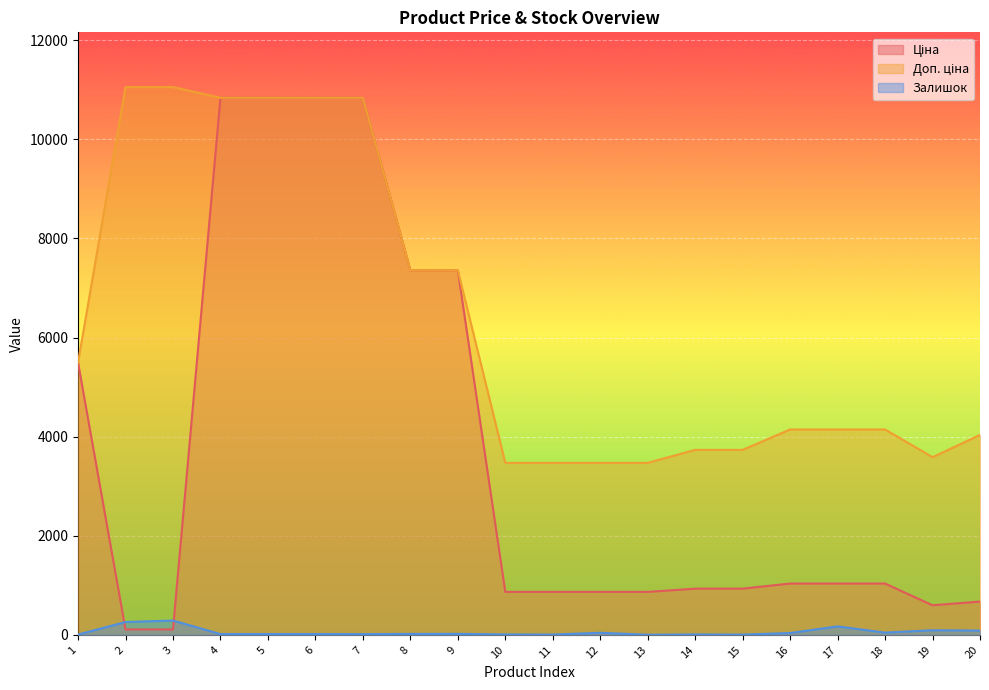

At 10, list the series in order from smallest to largest.

Залишок, Ціна, Доп. ціна